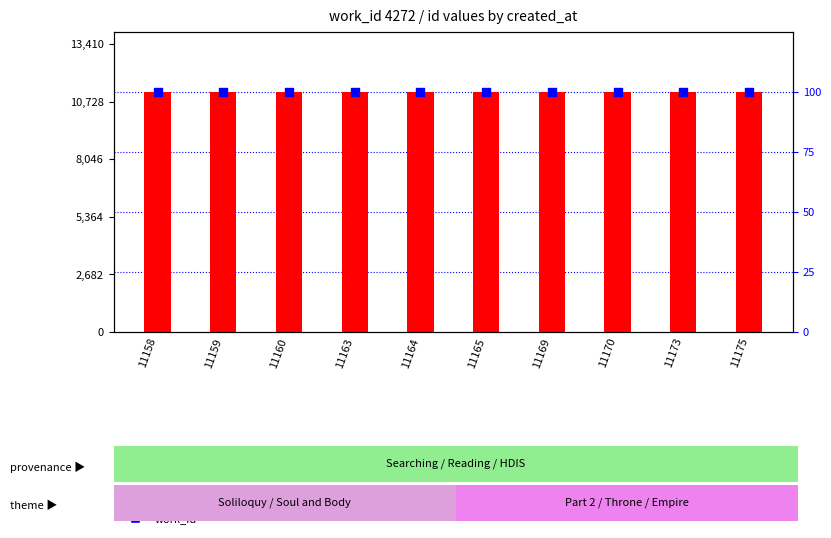

Which series reaches the maximum Y coordinate?

id